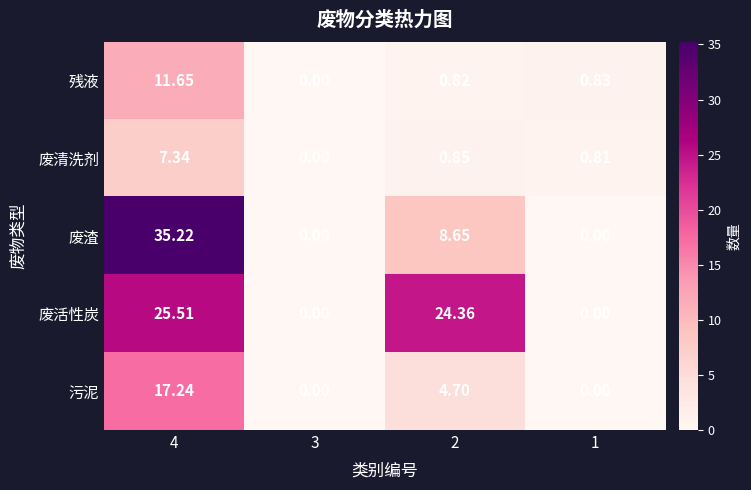

How many categories are shown in the chart?

4